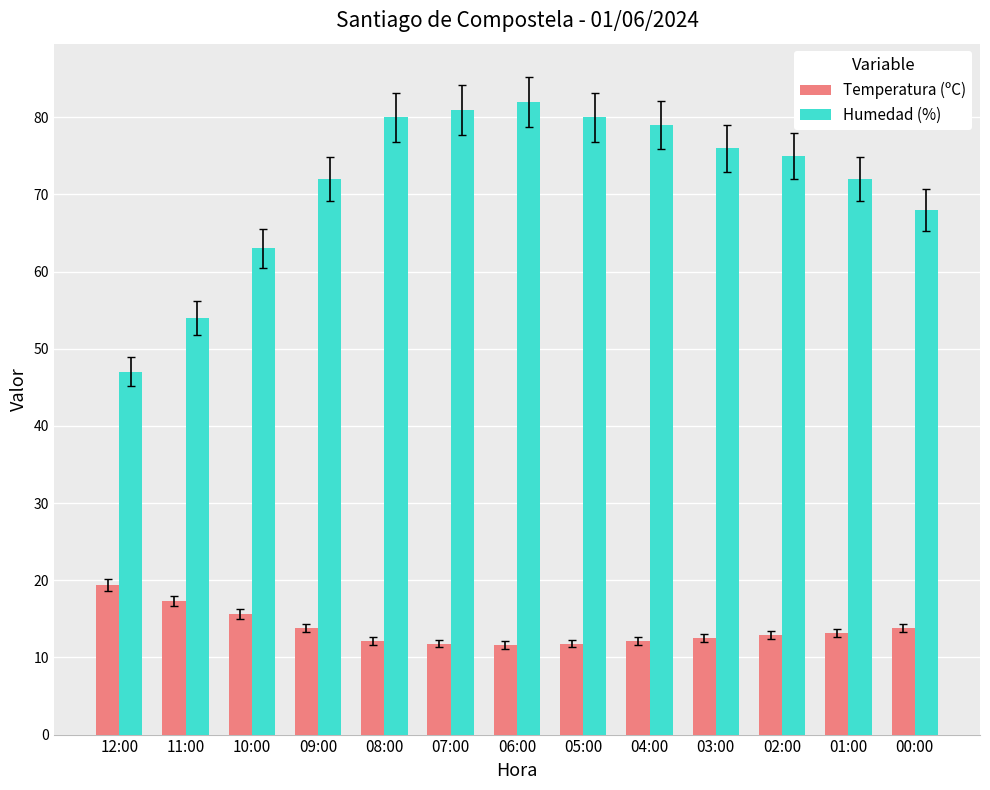

True or false: Temperatura (ºC) has a value of 24.5 at 11:00.

False